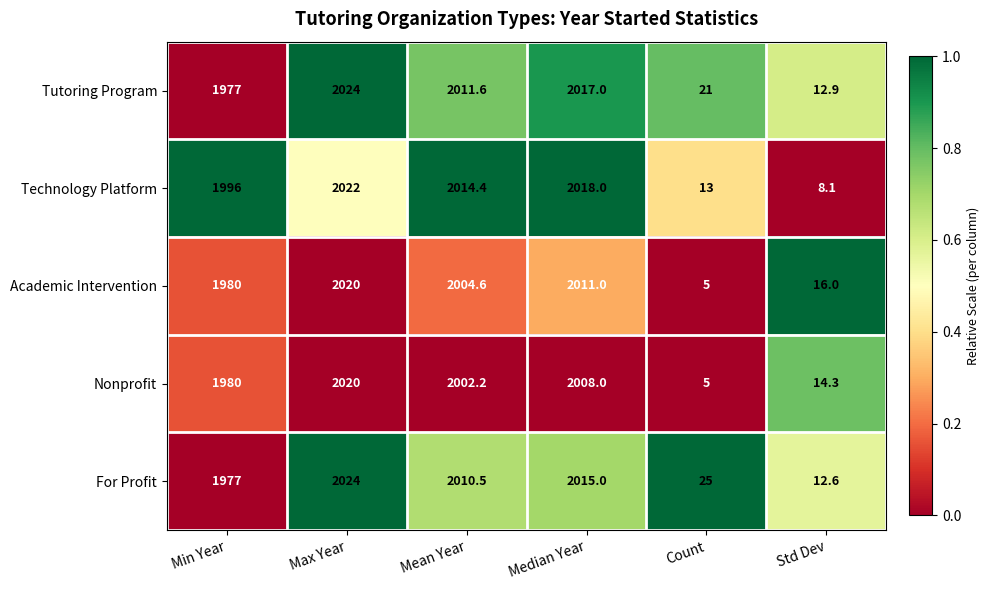

Reading left to right, list all the values displayed in this chart.

Tutoring Program: 1977.0	2024.0	2011.6	2017.0	21.0	12.9
Technology Platform: 1996.0	2022.0	2014.4	2018.0	13.0	8.1
Academic Intervention: 1980.0	2020.0	2004.6	2011.0	5.0	16.0
Nonprofit: 1980.0	2020.0	2002.2	2008.0	5.0	14.3
For Profit: 1977.0	2024.0	2010.5	2015.0	25.0	12.6